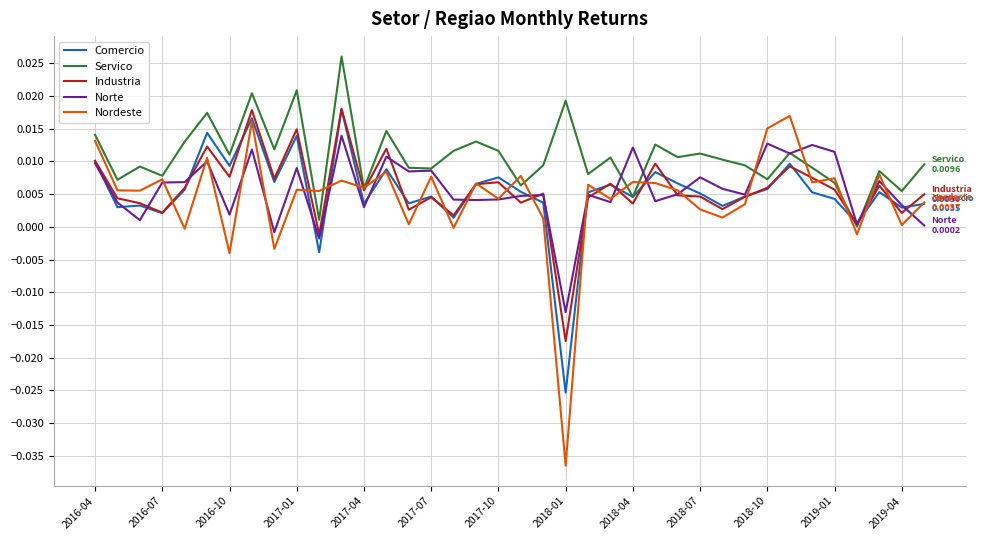

Which series has the largest range (max minus min)?

Nordeste